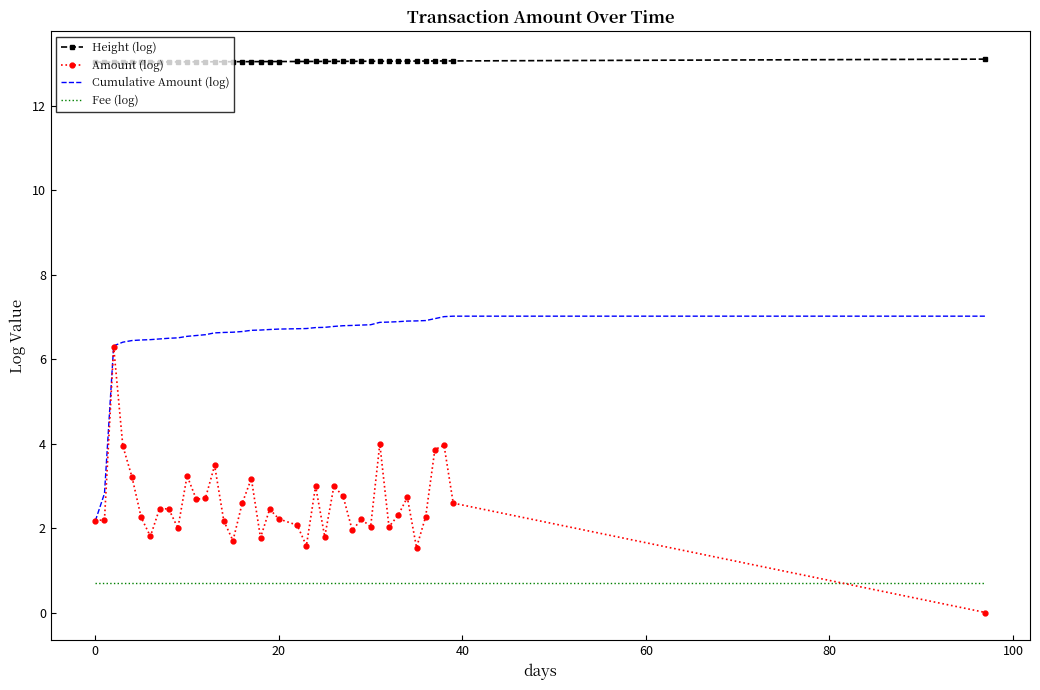

What are all the series names shown in the legend?

Height (log), Amount (log), Cumulative Amount (log), Fee (log)